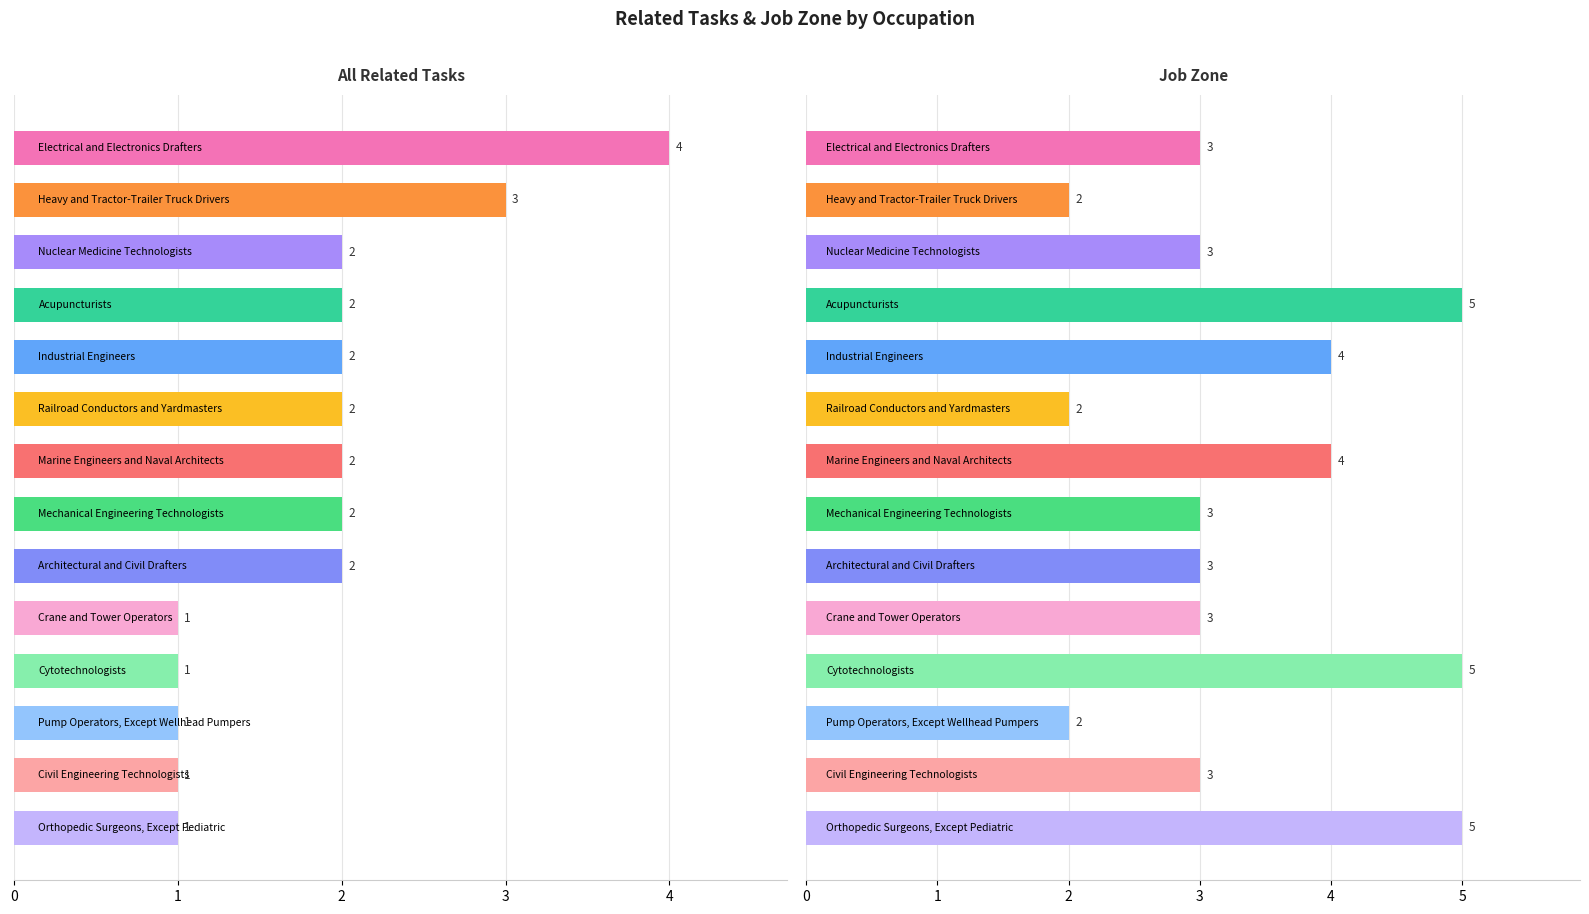

Are the bars grouped side by side (vs. stacked)?

Yes